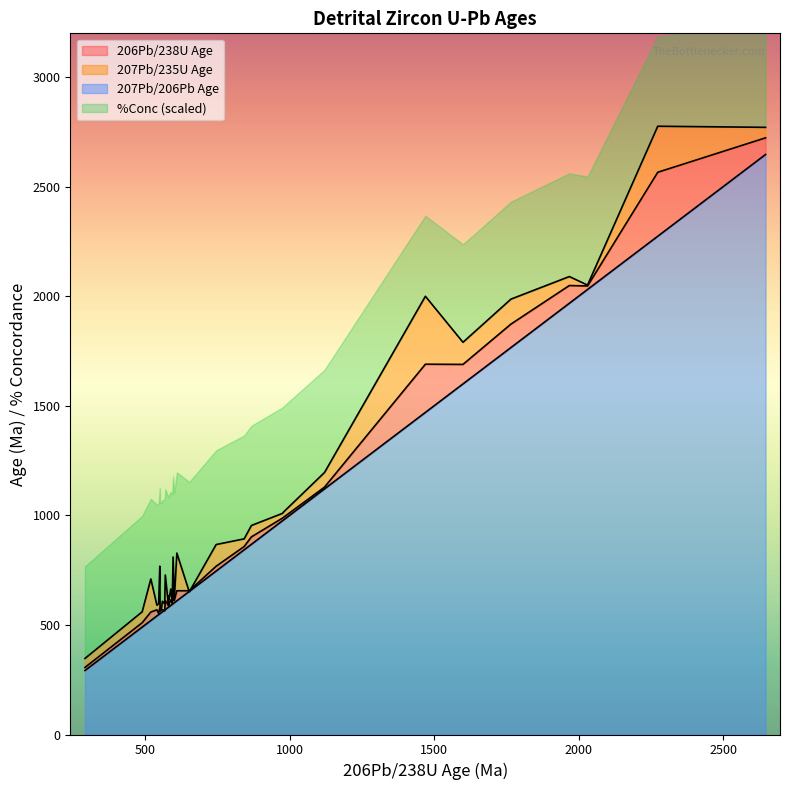

What is the spread (max minus min) of values at 490?

472.5